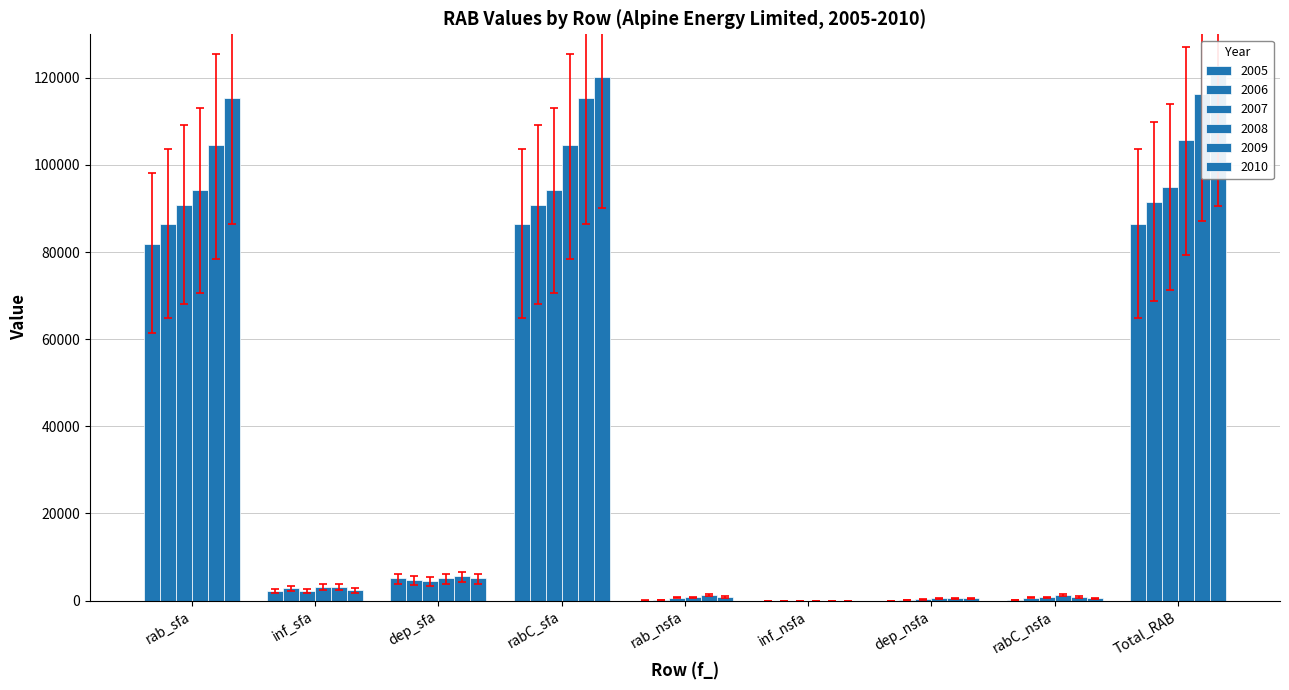

What is the value of the 2005 bar at the 4th from the left?

86429.8